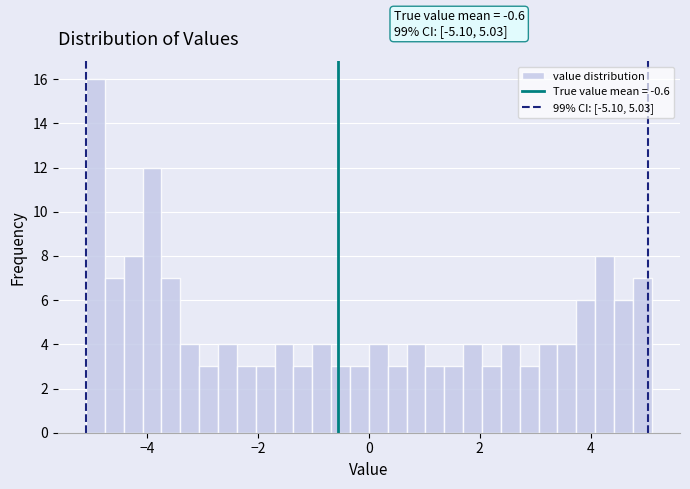

Read against the x-axis, roughly where is the centre of the tallest bar?

-5.0